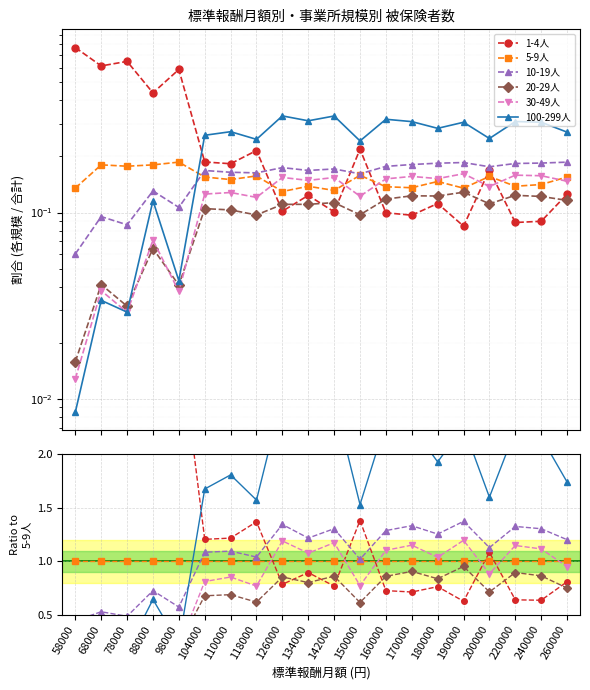

Where is the first local minimum for 10-19人?

78000